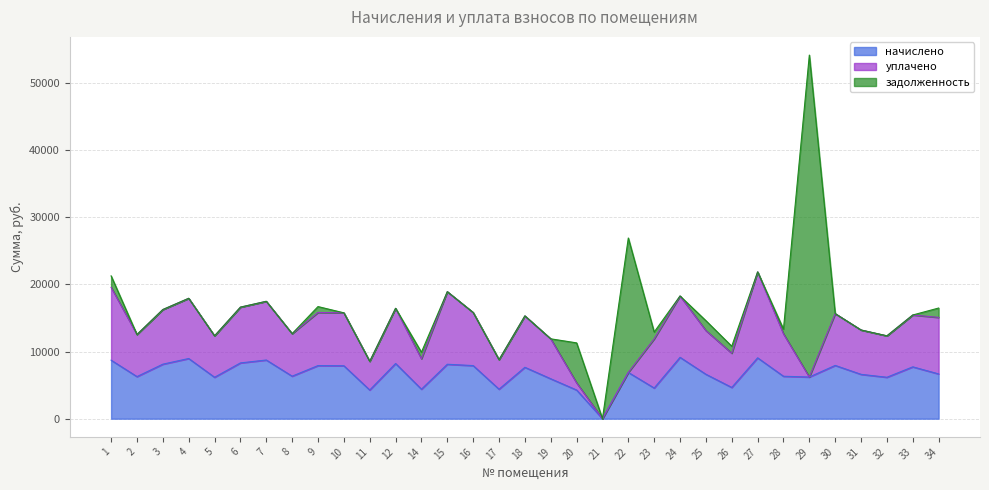

Which series has the largest total across all categories?

начислено